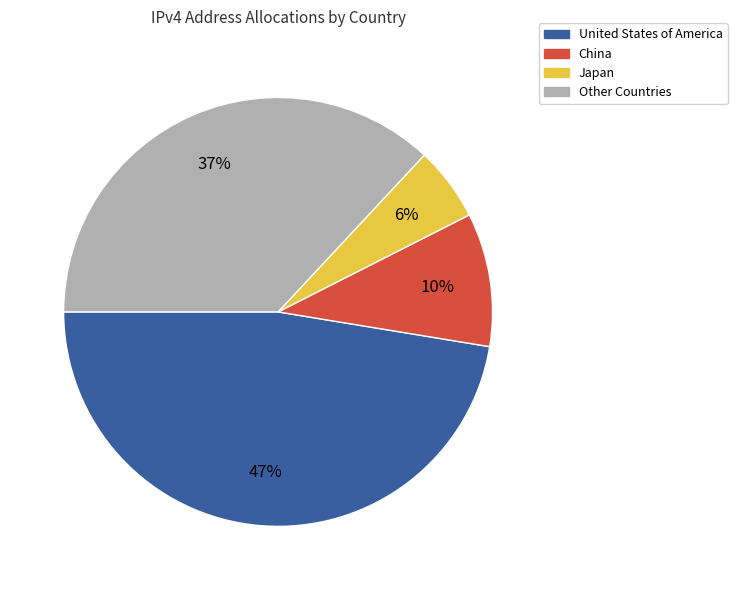

Is it true that United States of America is 55% of the pie?

False